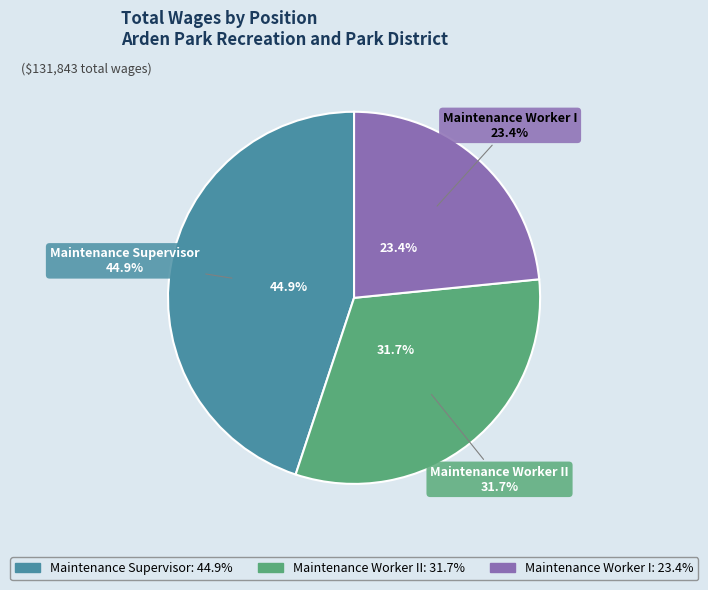

What is the smallest slice in the pie chart?

Maintenance Worker I